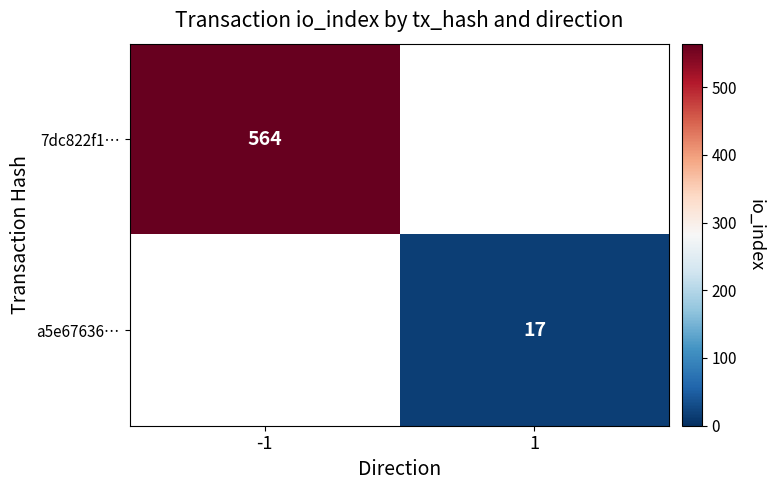

Is it true that a5e67636… equals 8 at 1?

False